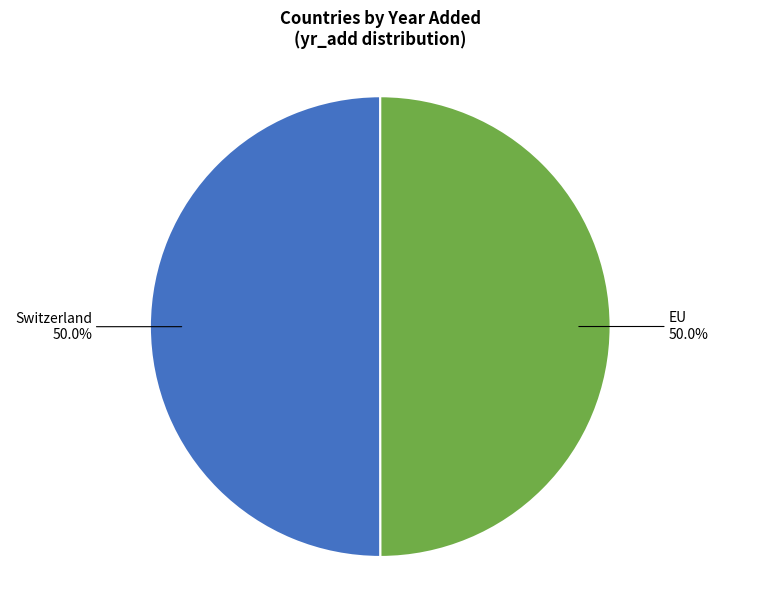

How many slices are in this pie chart?

2